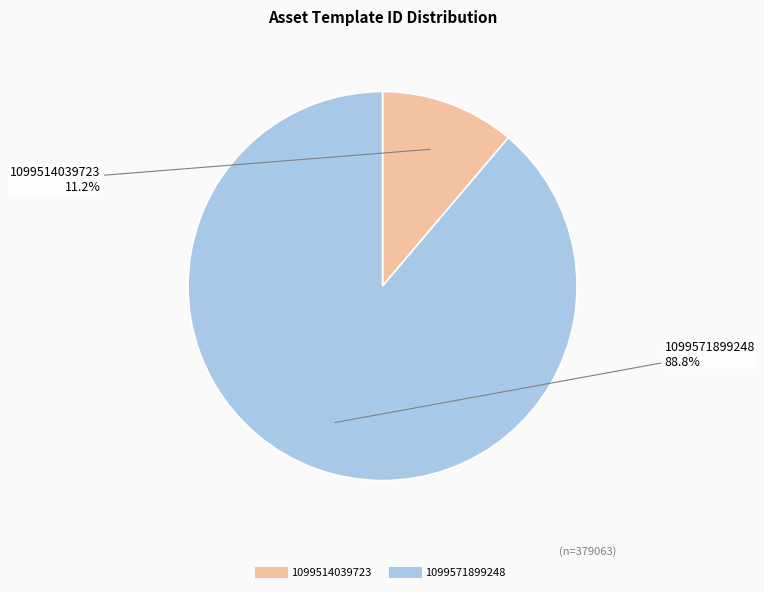

How much of the chart is everything except 1099514039723?

88.8%